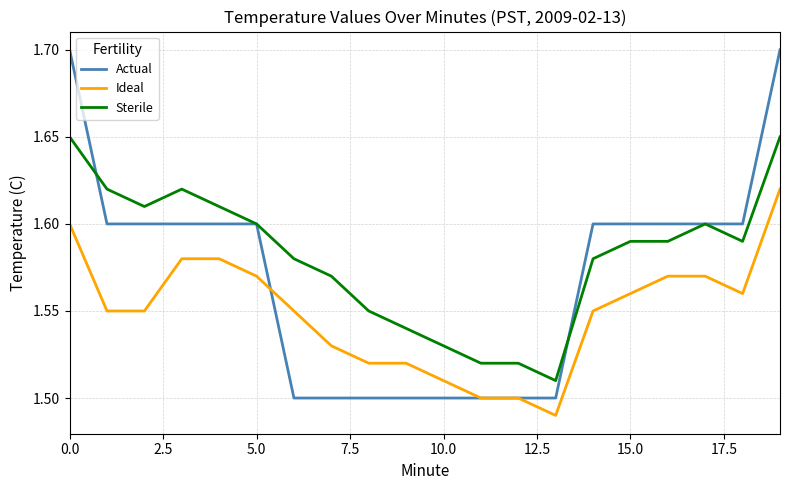

Which series has the largest total across all categories?

Sterile